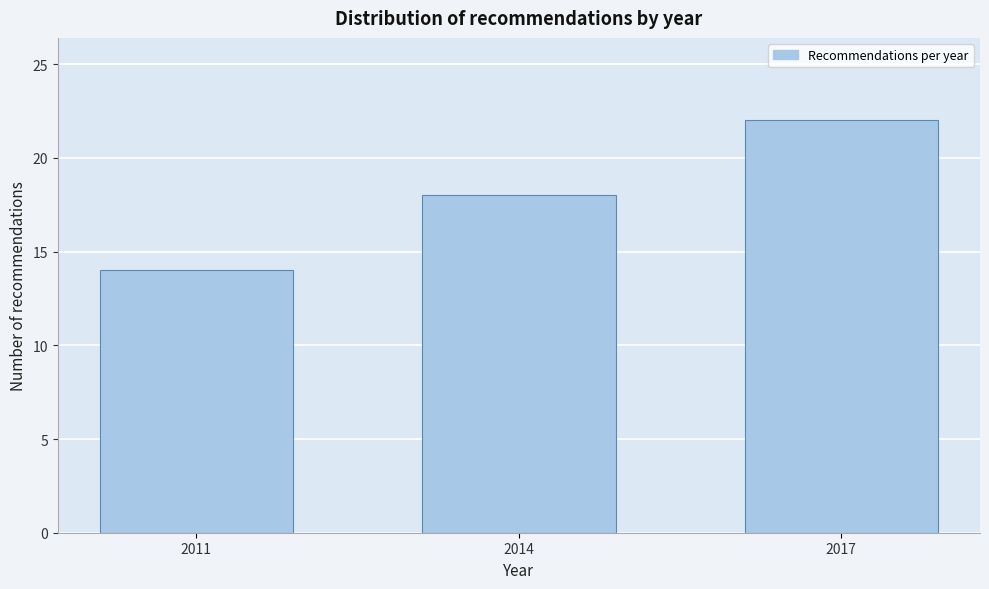

Reading left to right, what are all the values shown in this chart?

14	18	22